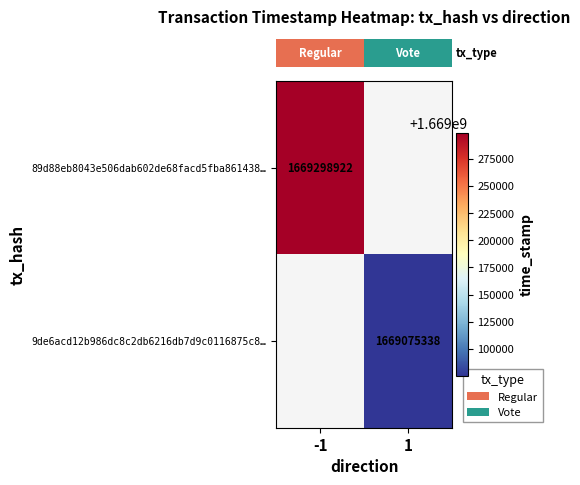

How many data points does each series have?

2